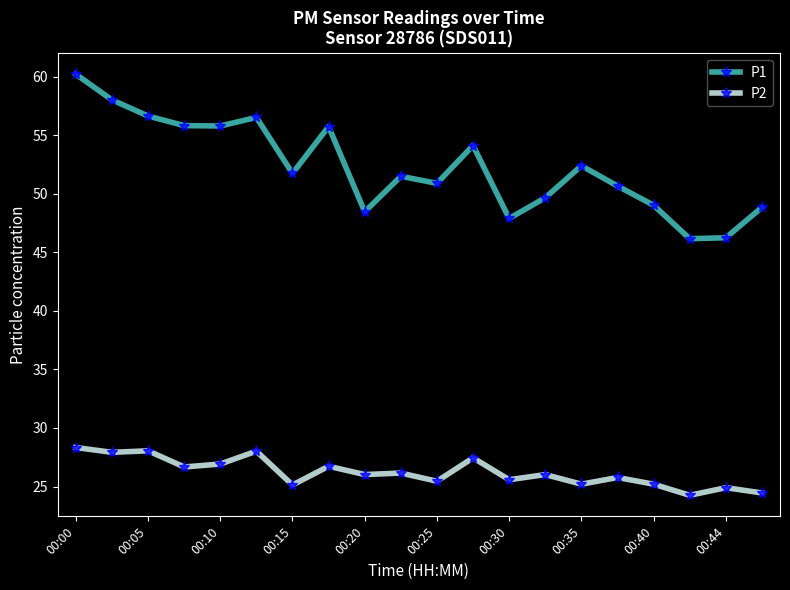

Rank the series by their average value, from highest to lowest.

P1, P2